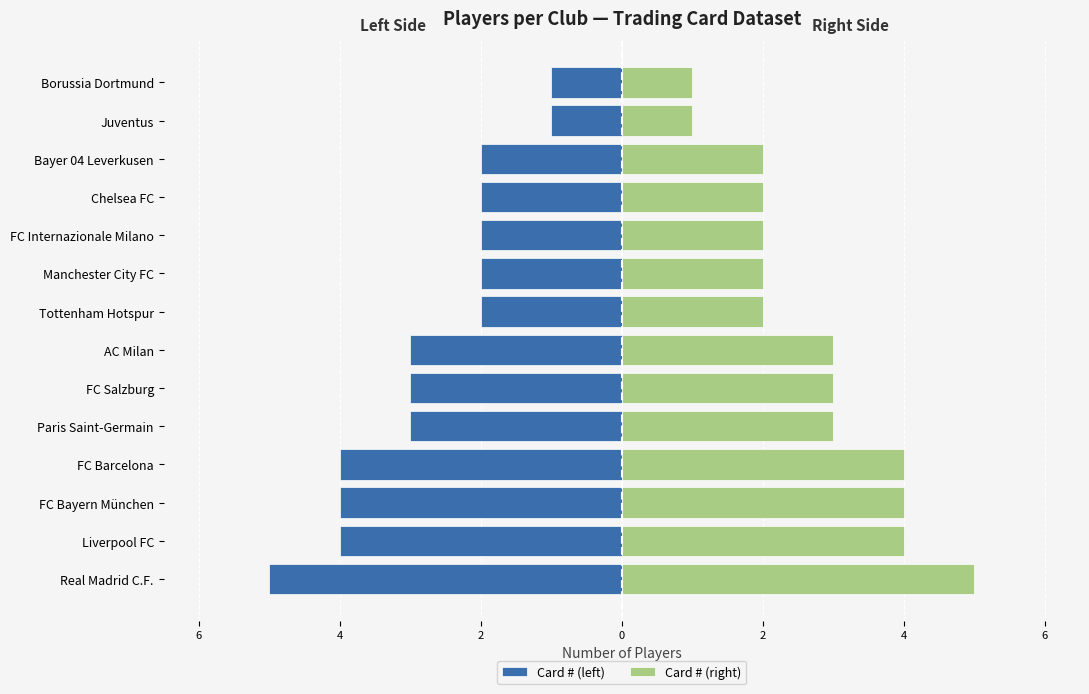

The Card # (right) series shows 3 at Paris Saint-Germain. True or false?

True